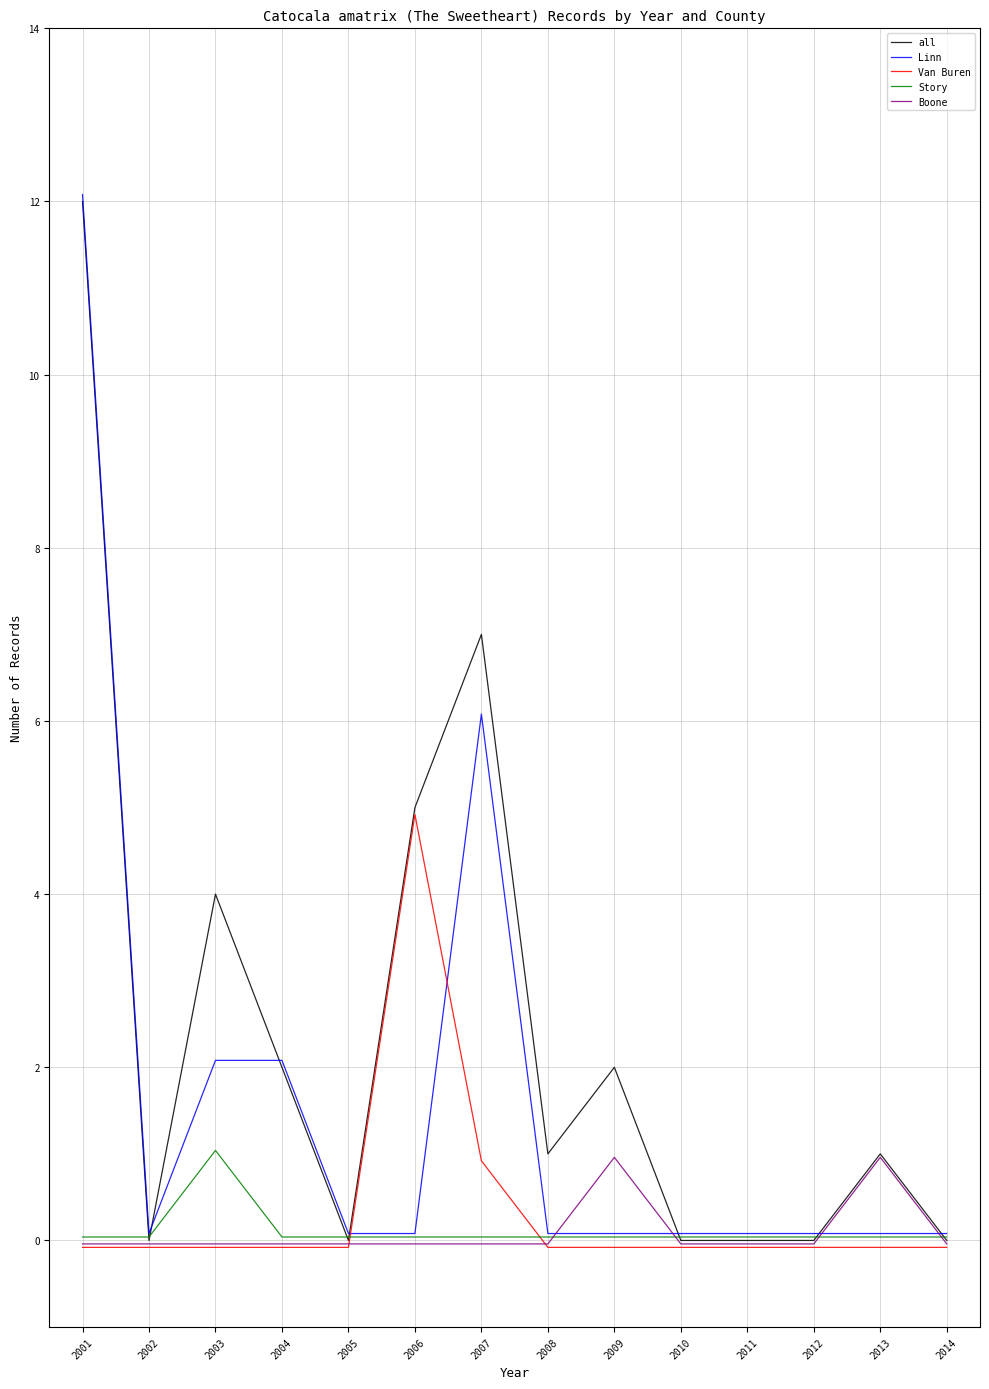

What is the maximum value for Van Buren?

4.9